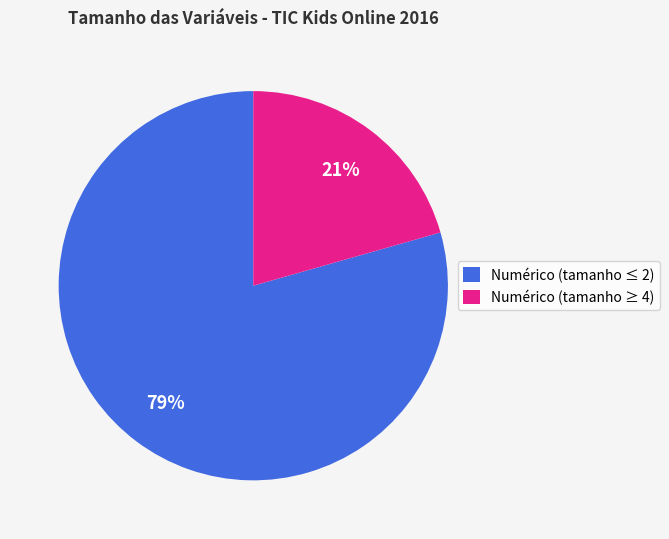

Is it true that Numérico (tamanho ≥ 4) is 21% of the pie?

True